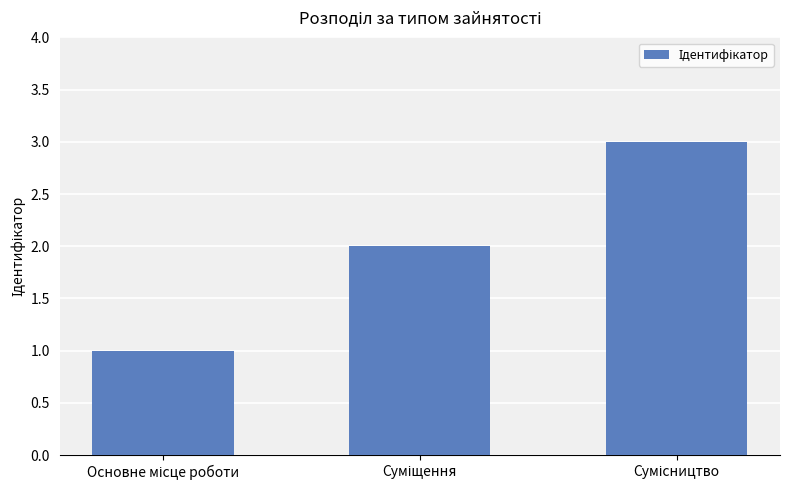

Reading left to right, extract all data points from this chart.

1	2	3